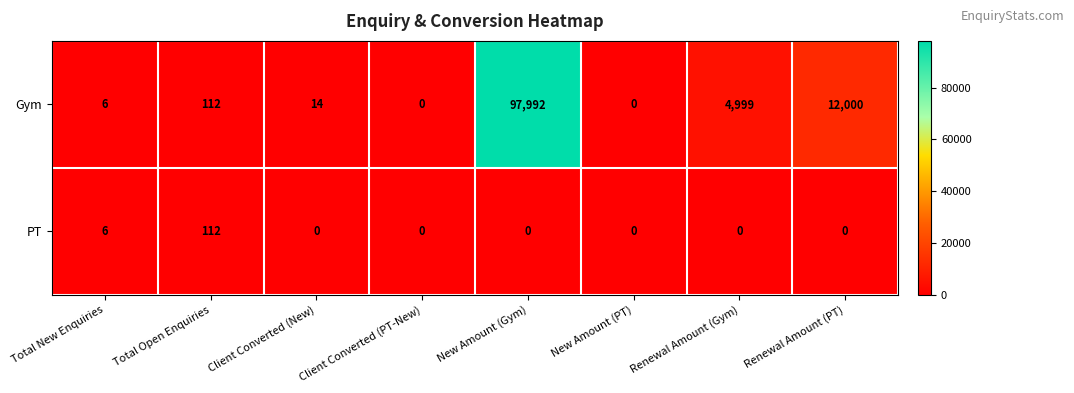

Which label corresponds to the largest value in the chart?

New Amount (Gym)